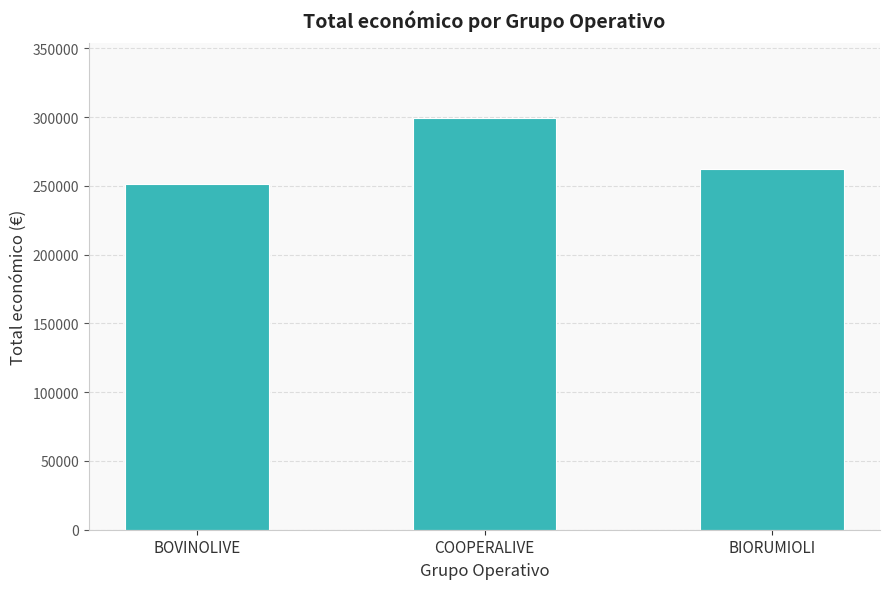

The value at BIORUMIOLI is 465685. True or false?

False